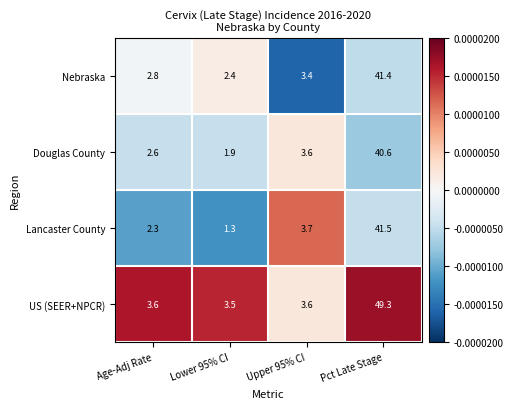

How many distinct data groups are displayed?

4